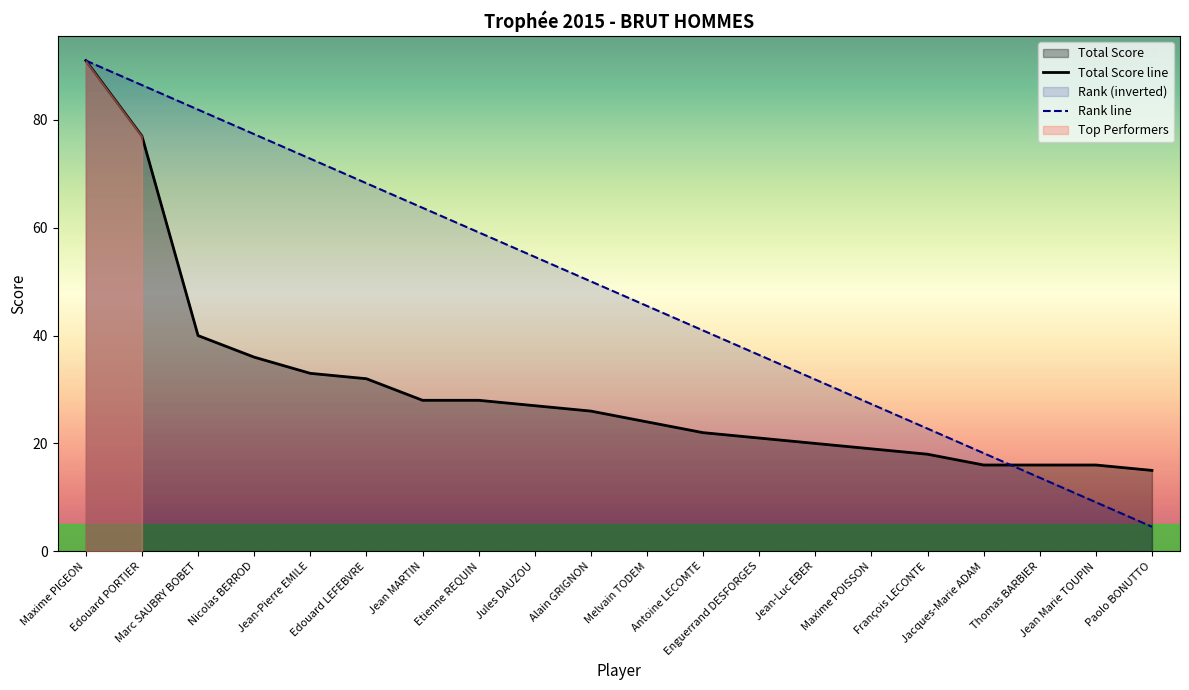

True or false: Total Score line has a value of 36.0 at Nicolas BERROD.

True